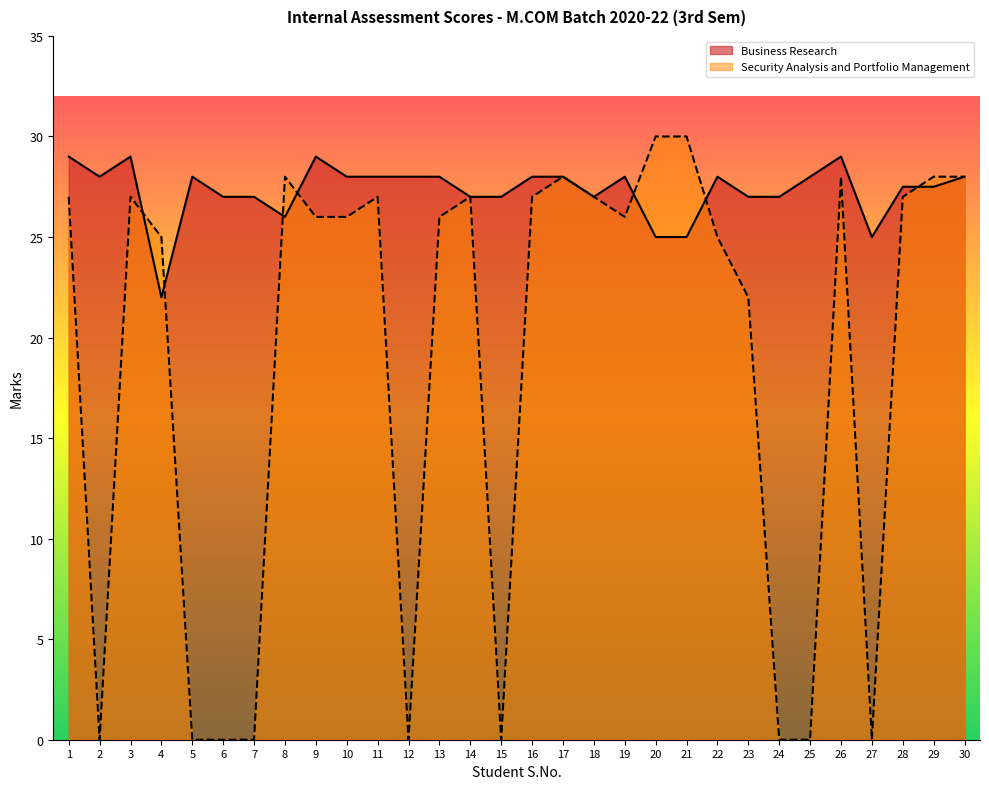

Does the chart display data point markers on the line(s)?

No